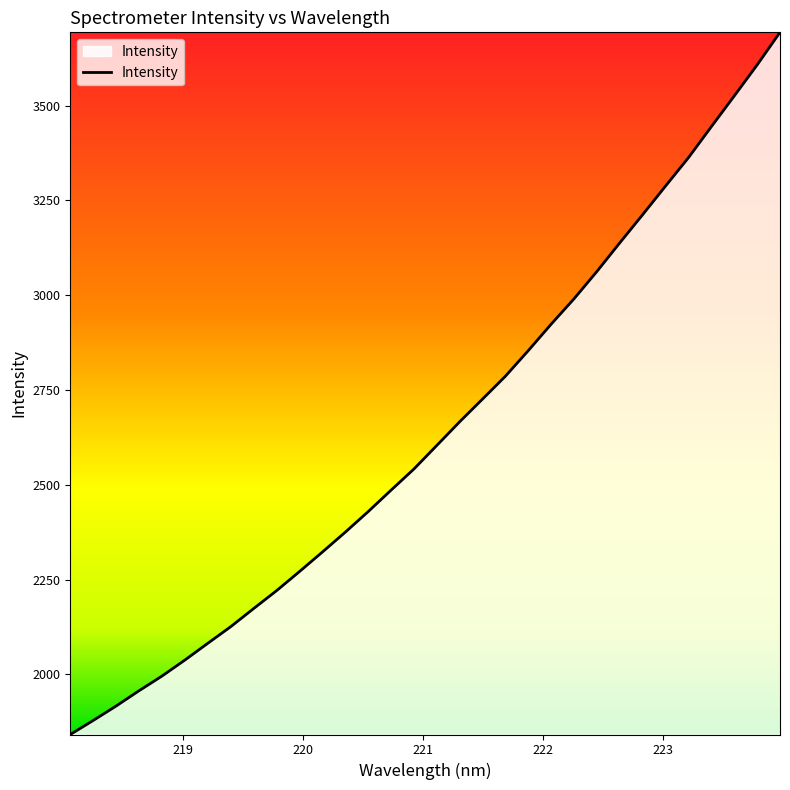

What is the minimum value shown in the chart?

1841.2